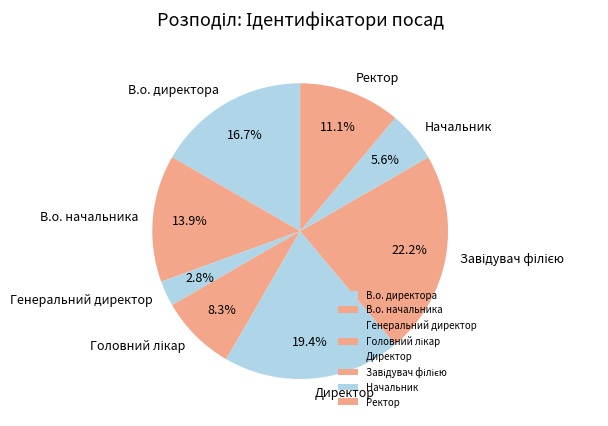

The Директор slice represents 19% of the pie. True or false?

True